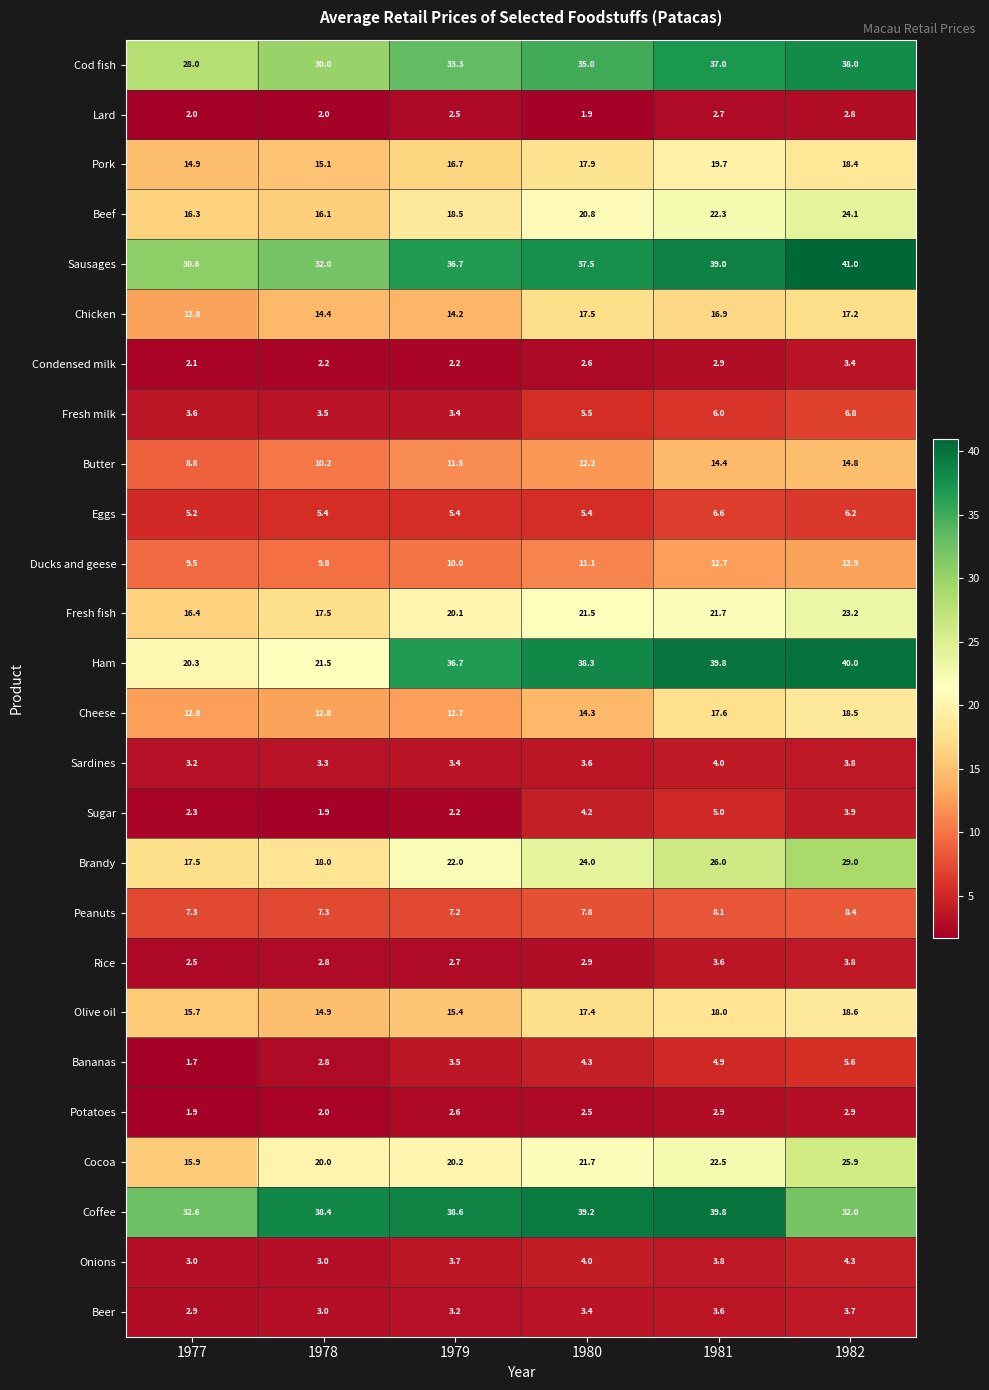

Which category has the lowest value across all series?

1977